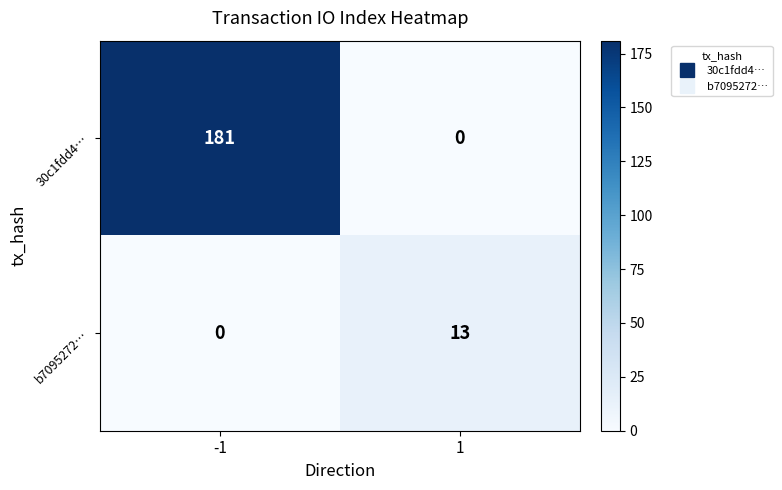

Rank the series by their average value, from lowest to highest.

b7095272…, 30c1fdd4…